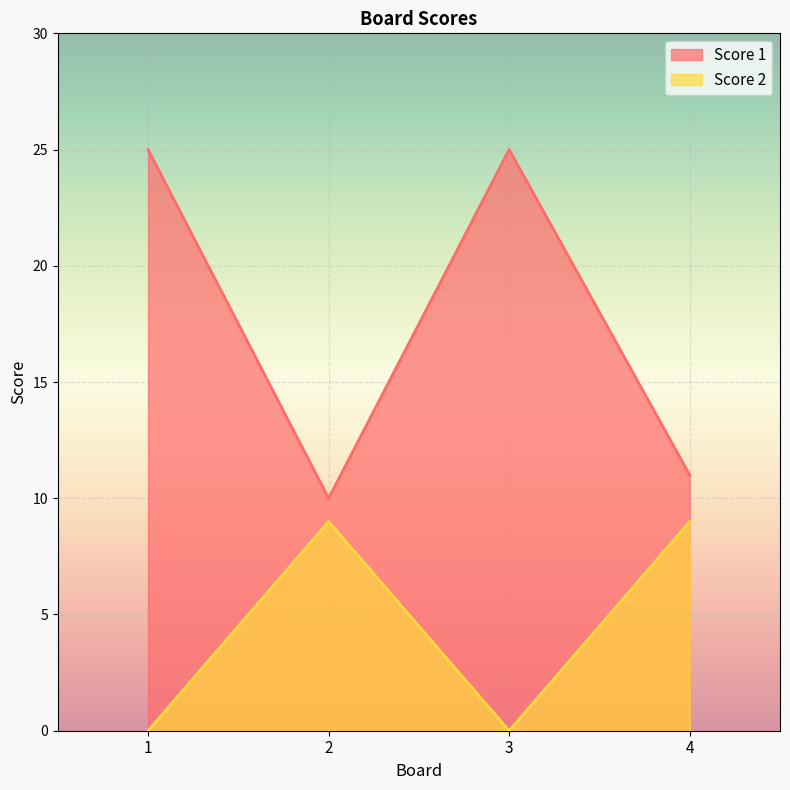

What is the spread (max minus min) of values at 2?

1